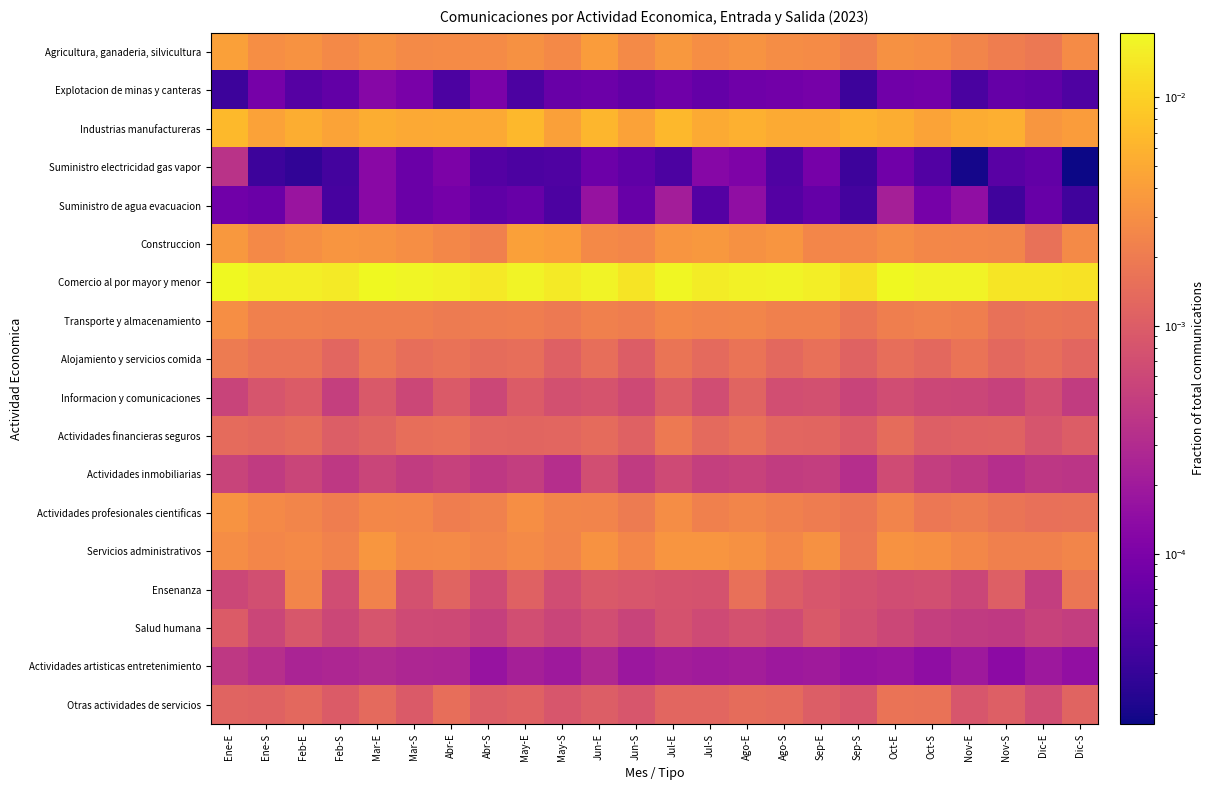

At how many categories does at least one series exceed 0?

24